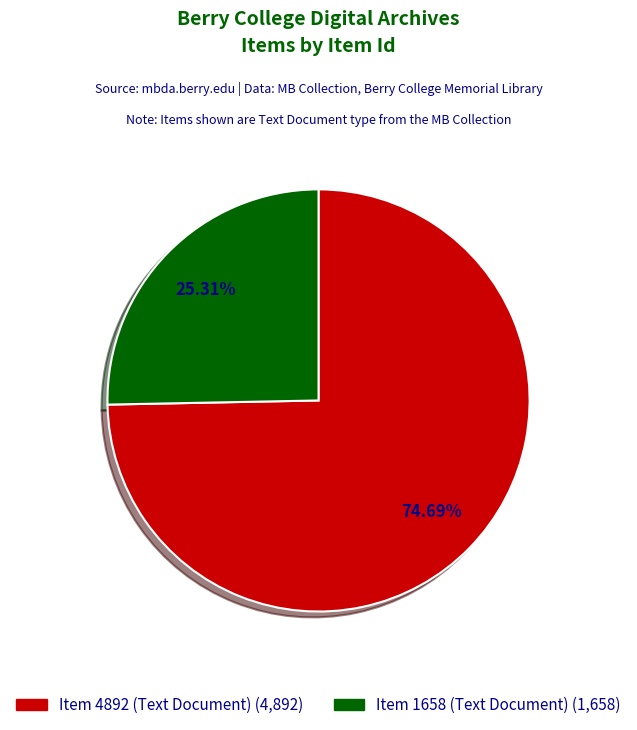

Is there a majority slice in this chart?

Yes